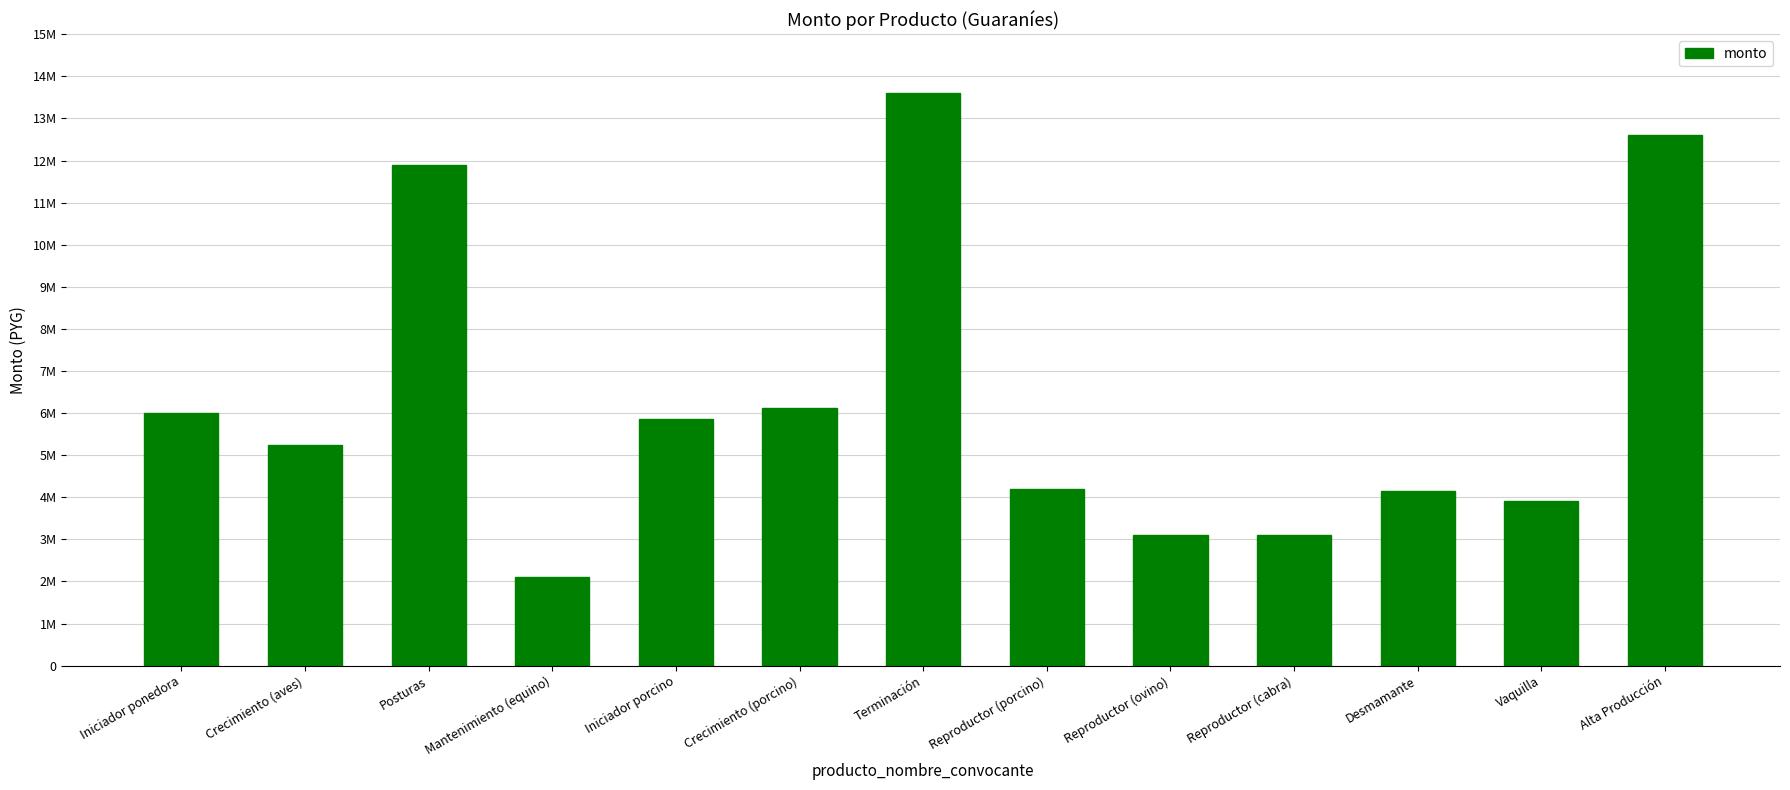

Does the chart contain any negative values?

No